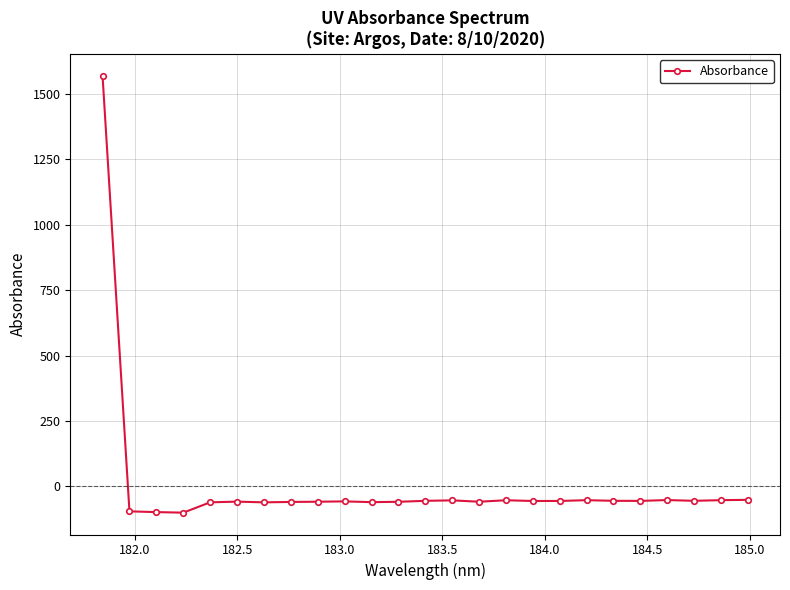

What is the smallest value displayed?

-100.4